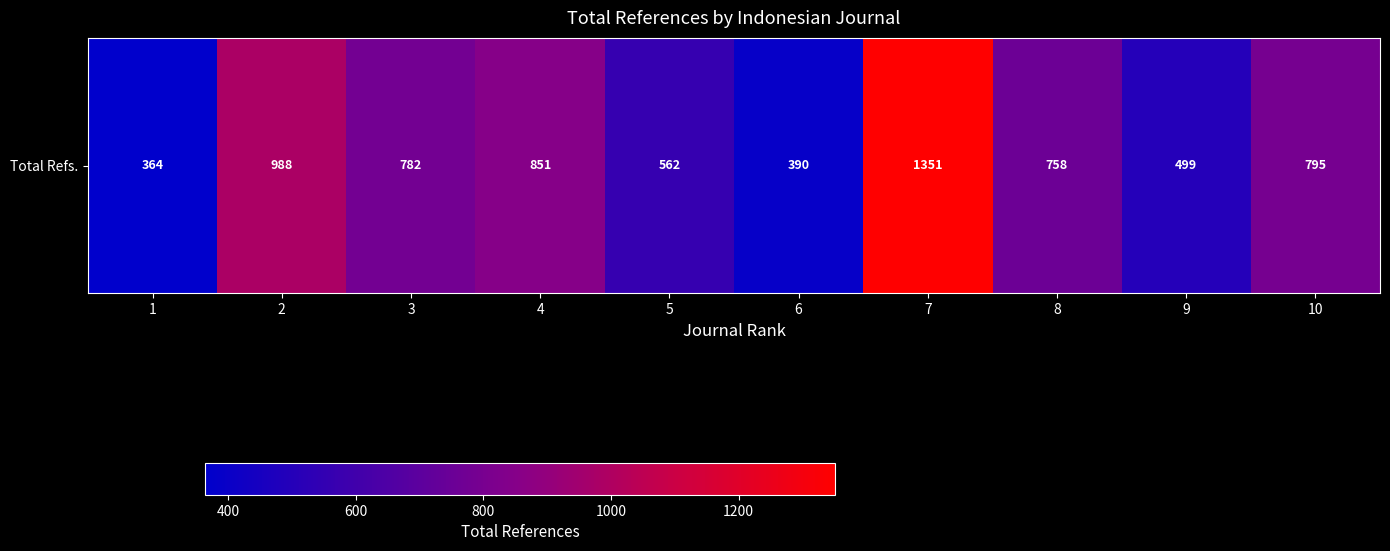

Reading left to right, extract all data points from this chart.

364	988	782	851	562	390	1351	758	499	795